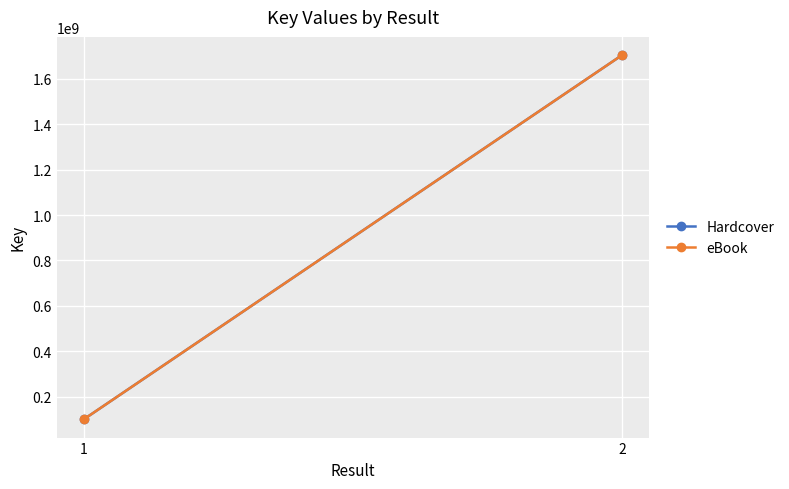

What value does the Hardcover series have at 1?

100738784